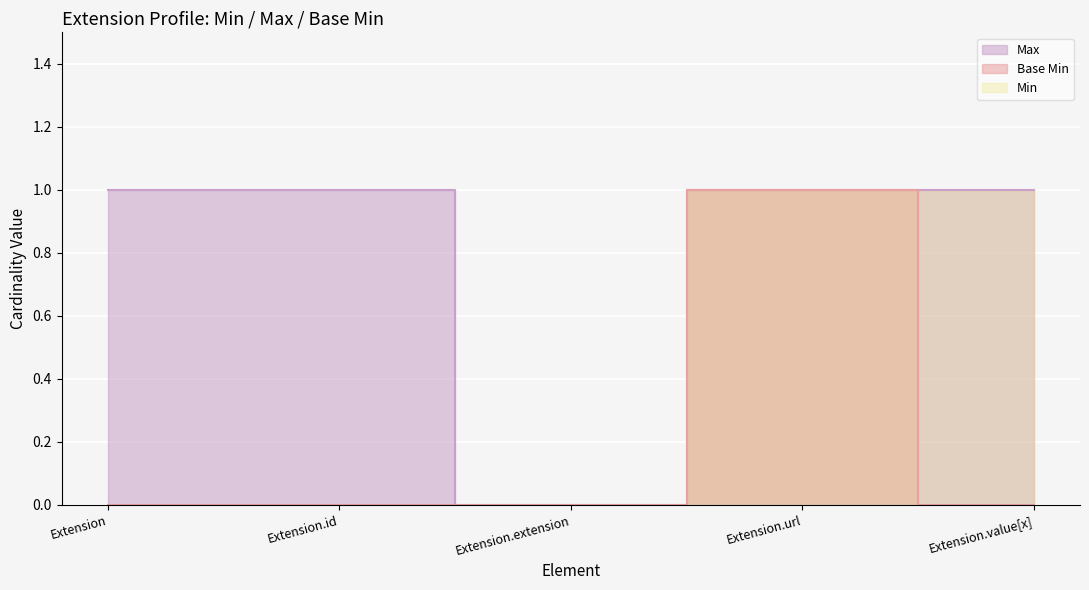

What is the sum of all Base Min values?

1